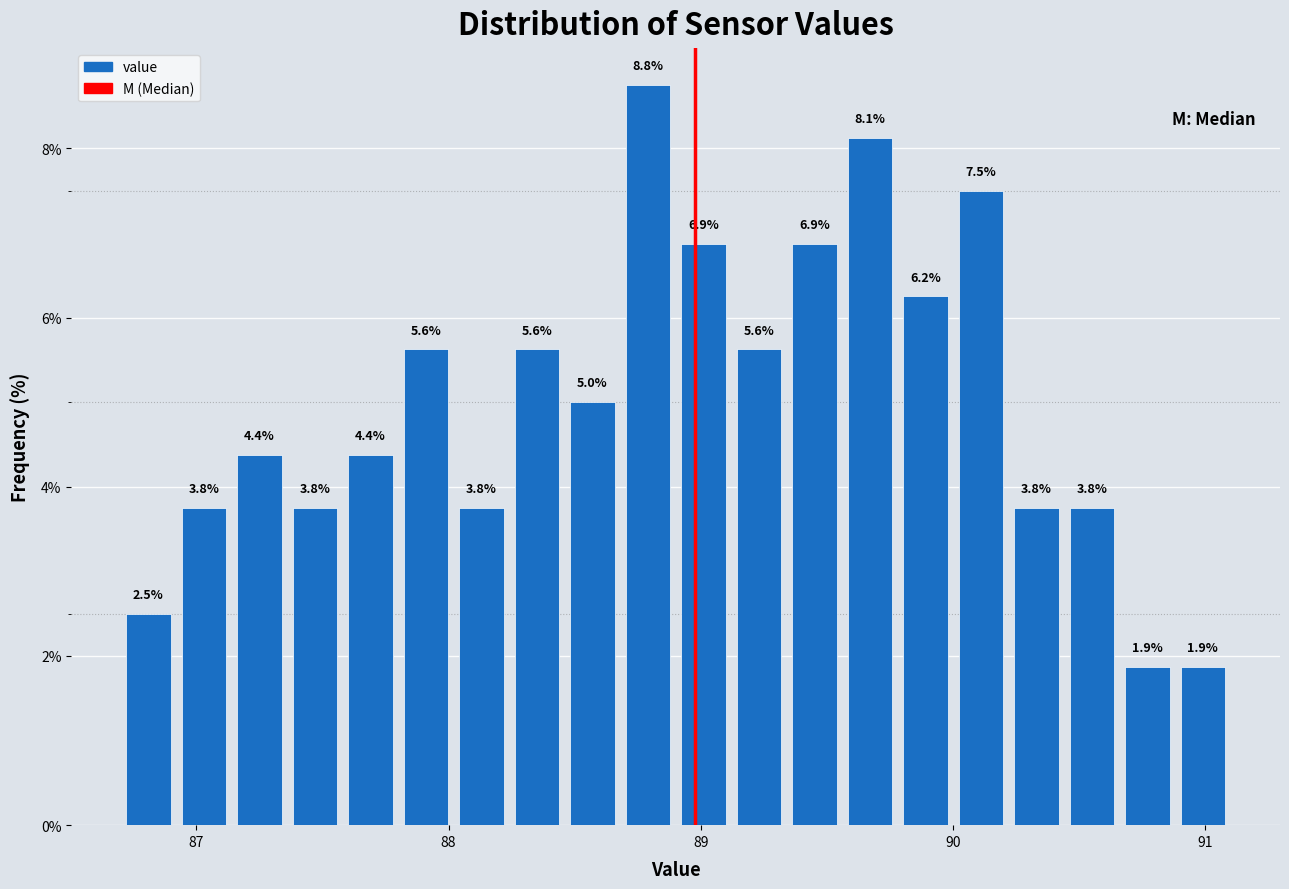

Read against the x-axis, roughly where is the centre of the tallest bar?

88.8